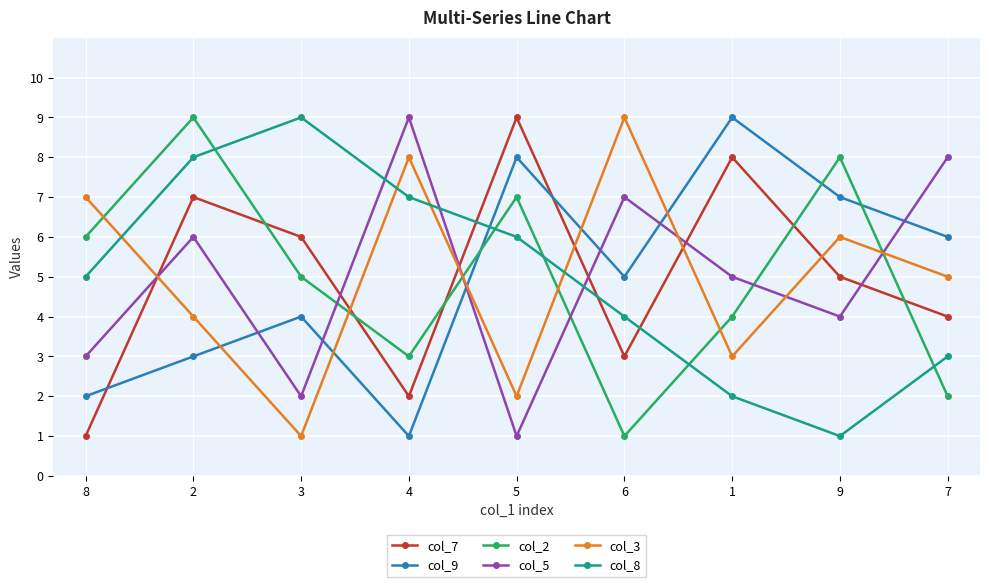

After their last crossing, which series has the higher values: col_5 or col_3?

col_5